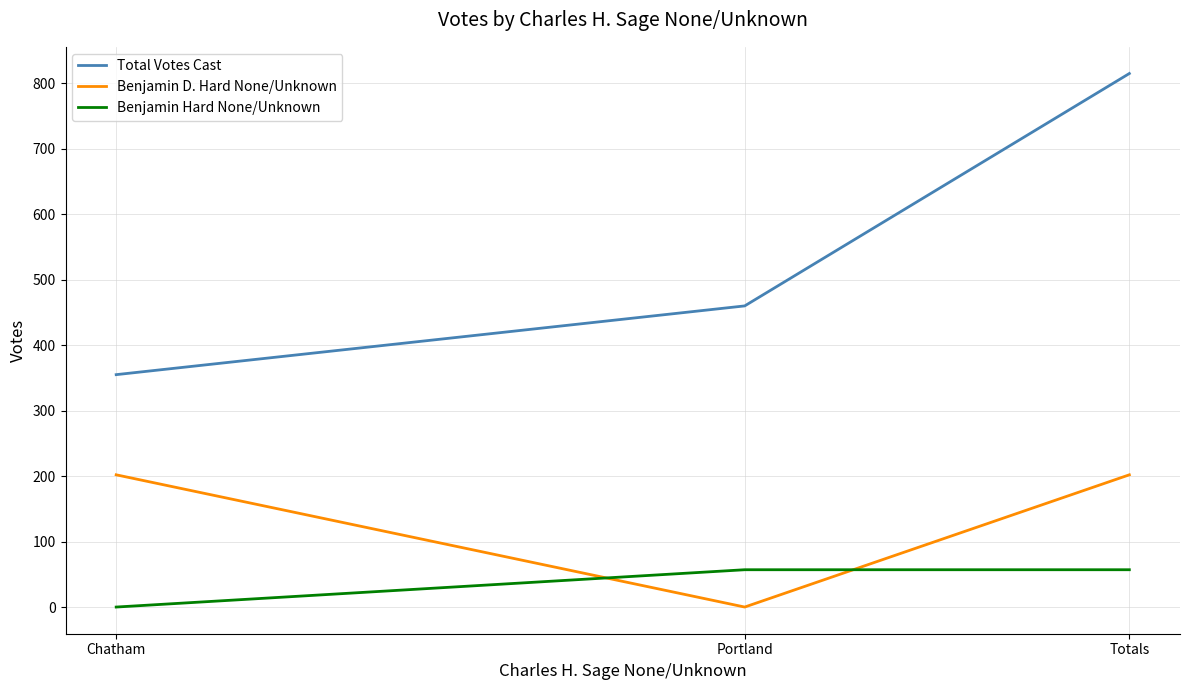

Rank the series by their maximum value, from highest to lowest.

Total Votes Cast, Benjamin D. Hard None/Unknown, Benjamin Hard None/Unknown